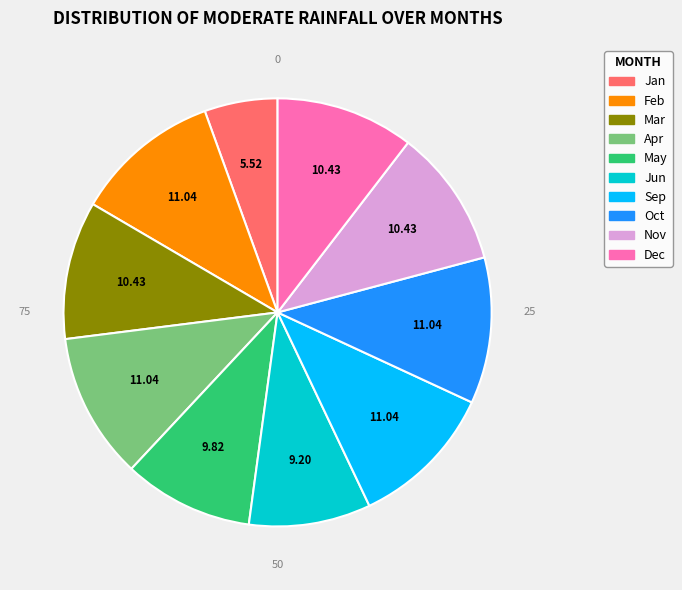

Does any single category account for the majority?

No